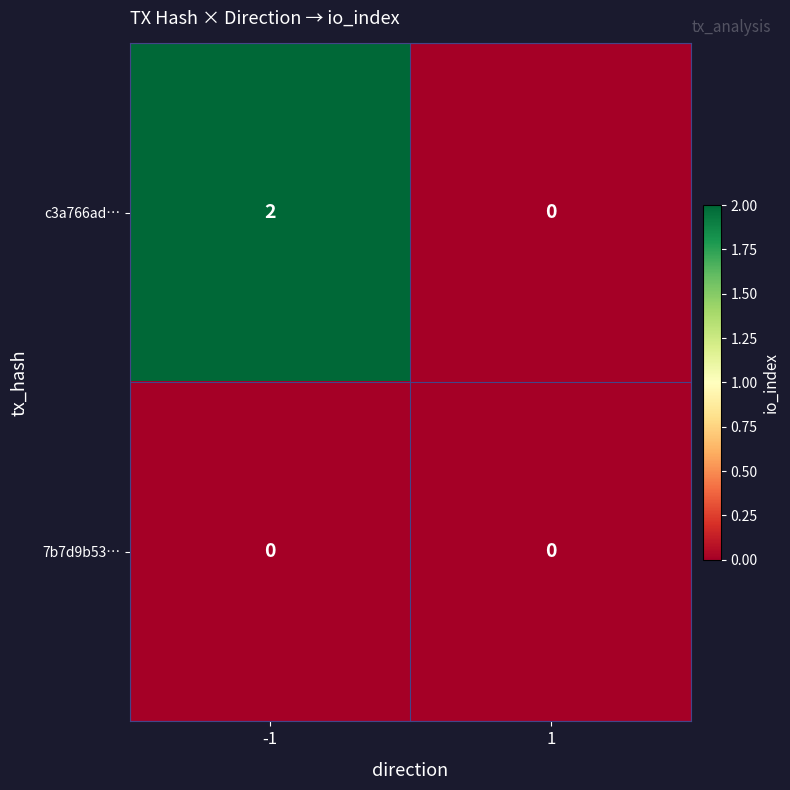

List the series in order of their overall mean, lowest first.

7b7d9b53…, c3a766ad…